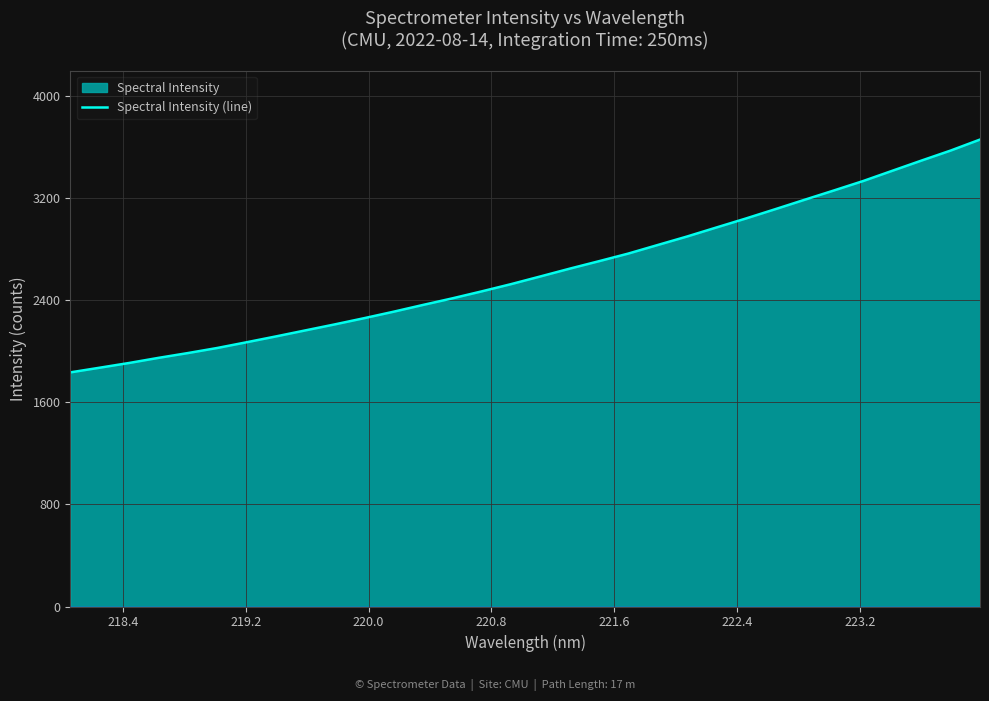

What is the smallest value displayed?

1835.2